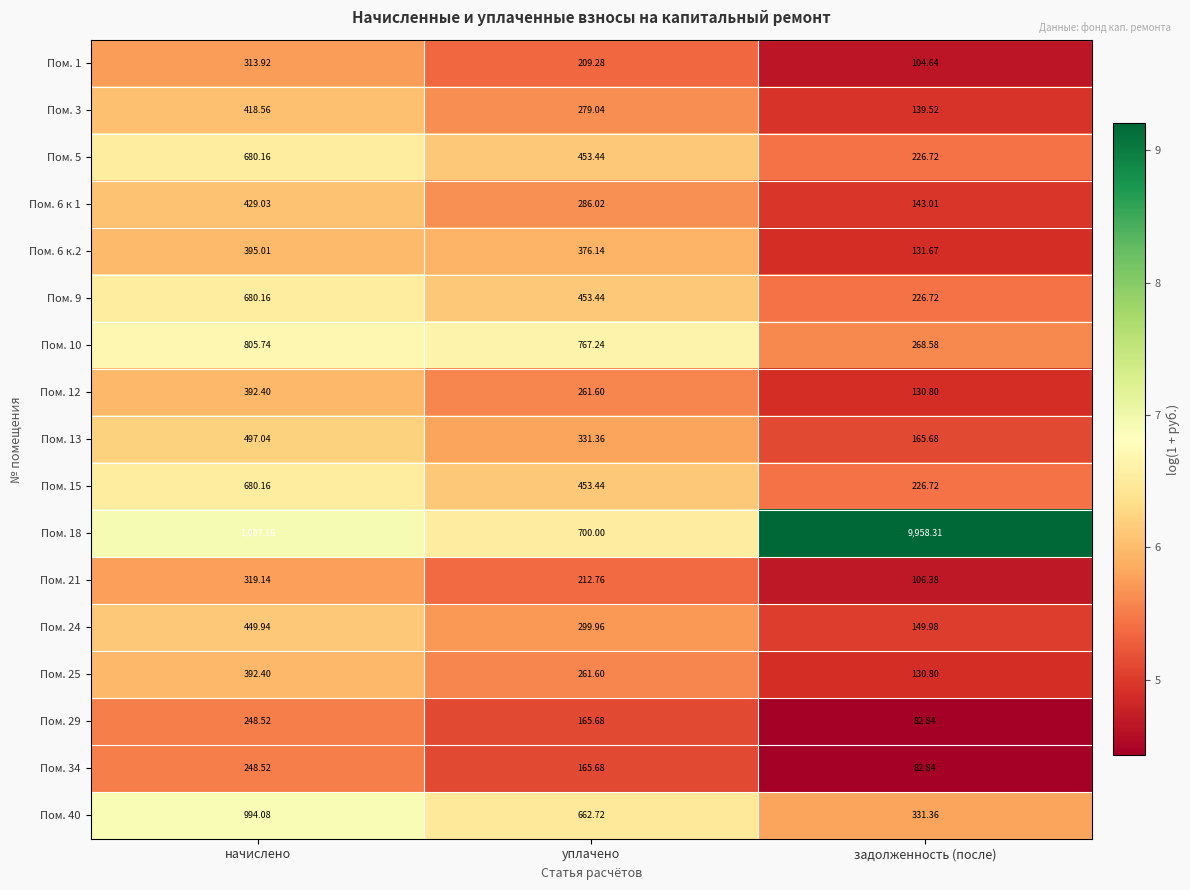

Where is Пом. 34 nearest to the value 165?

уплачено